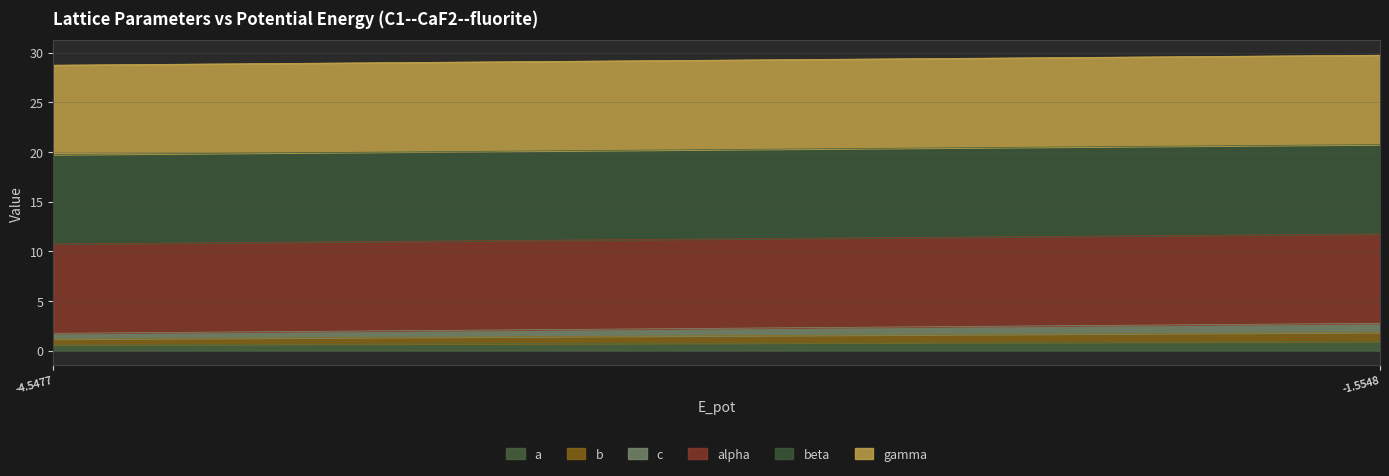

What is the sum of all a values?

3.0